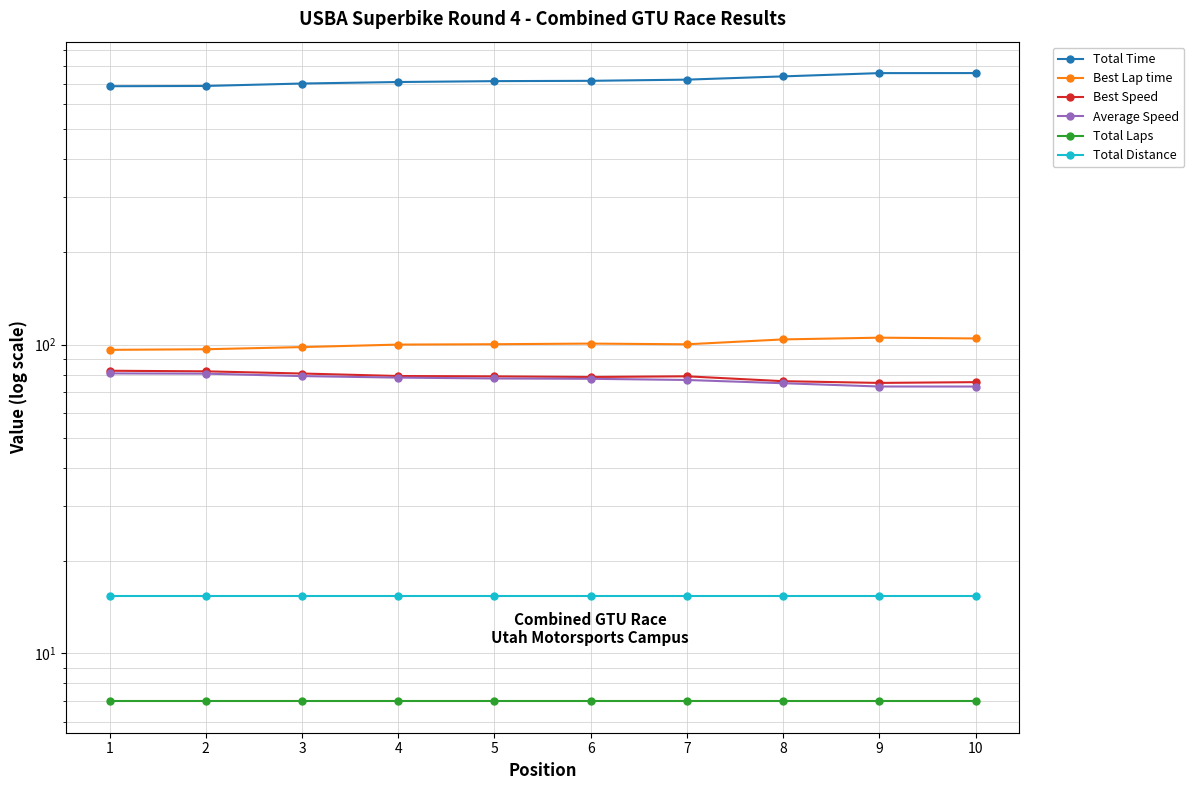

The Average Speed series shows 73.2 at 9. True or false?

True